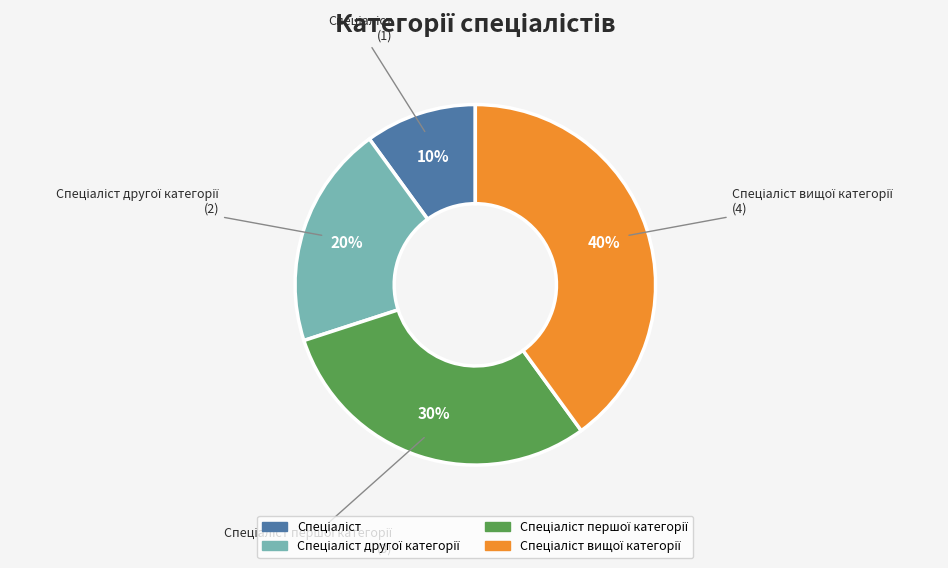

Is there a majority slice in this chart?

No